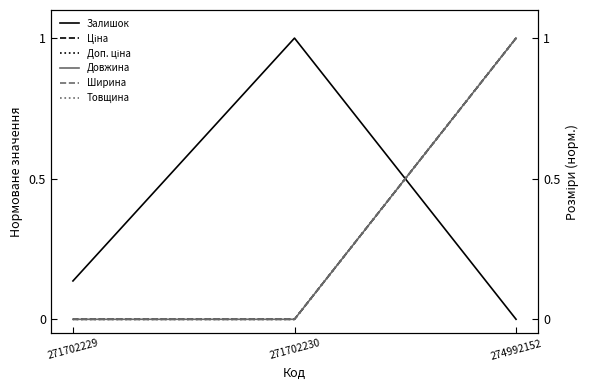

What are all the series names shown in the legend?

Залишок, Ціна, Доп. ціна, Довжина, Ширина, Товщина